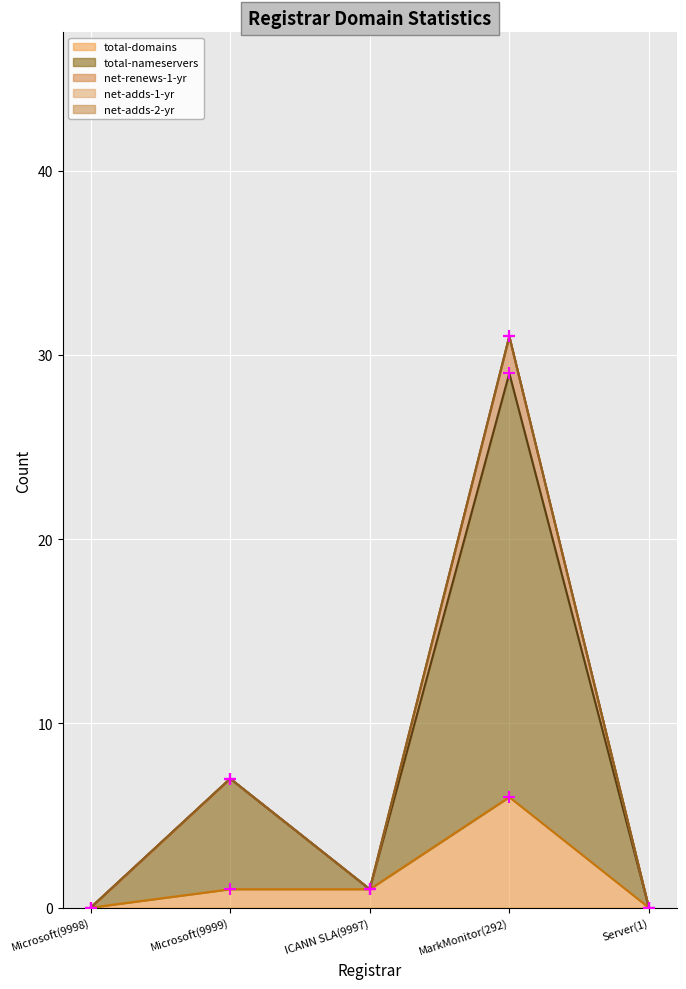

Which series contains the highest Y value?

total-nameservers